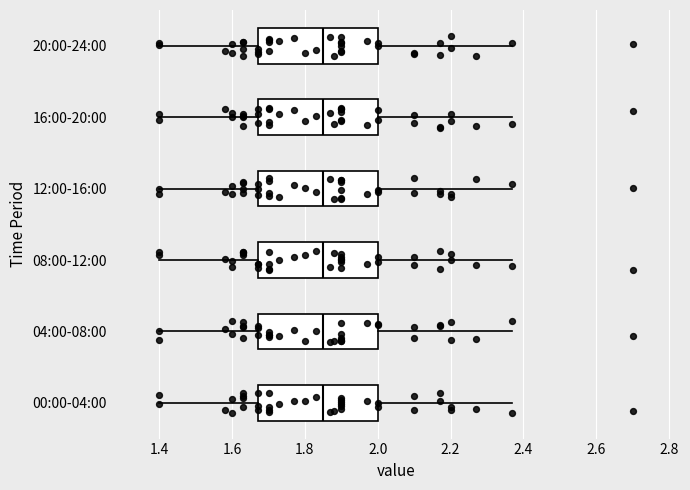

Reading bottom to top, read every box against the x-axis: the position of its median line, the range the box covers, and the ends of its whiskers. The values are not printed on the chart, so give them approximately, as read against the axis.

00:00-04:00: median 1.86, box 1.68 to 2.00, whiskers 1.40 to 2.38
04:00-08:00: median 1.86, box 1.68 to 2.00, whiskers 1.40 to 2.38
08:00-12:00: median 1.86, box 1.68 to 2.00, whiskers 1.40 to 2.38
12:00-16:00: median 1.86, box 1.68 to 2.00, whiskers 1.40 to 2.38
16:00-20:00: median 1.86, box 1.68 to 2.00, whiskers 1.40 to 2.38
20:00-24:00: median 1.86, box 1.68 to 2.00, whiskers 1.40 to 2.38